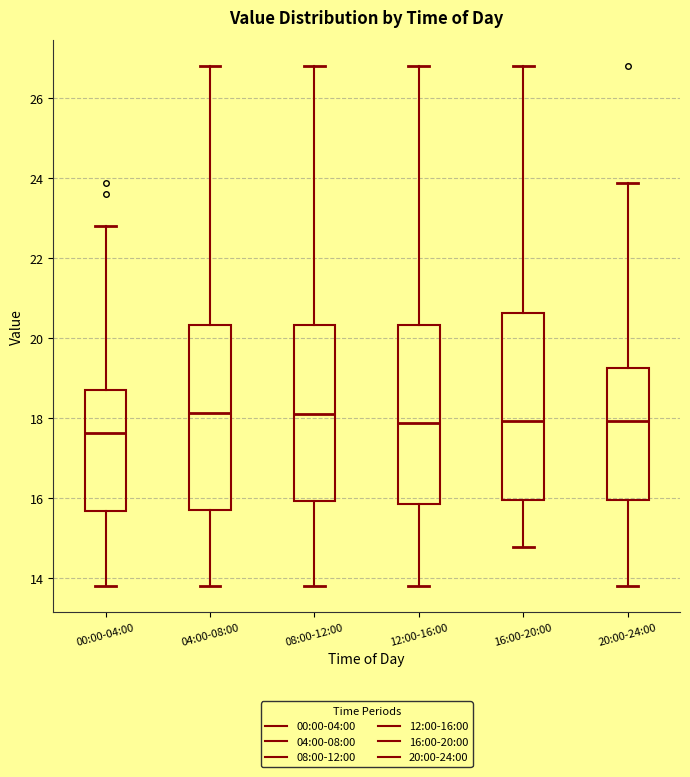

Reading left to right, read every box against the y-axis: the position of its median line, the range the box covers, and the ends of its whiskers. The values are not printed on the chart, so give them approximately, as read against the axis.

00:00-04:00: median 17.6, box 15.6 to 18.8, whiskers 13.8 to 22.8
04:00-08:00: median 18.2, box 15.8 to 20.4, whiskers 13.8 to 26.8
08:00-12:00: median 18.2, box 16.0 to 20.4, whiskers 13.8 to 26.8
12:00-16:00: median 17.8, box 15.8 to 20.4, whiskers 13.8 to 26.8
16:00-20:00: median 18.0, box 16.0 to 20.6, whiskers 14.8 to 26.8
20:00-24:00: median 18.0, box 16.0 to 19.2, whiskers 13.8 to 23.8